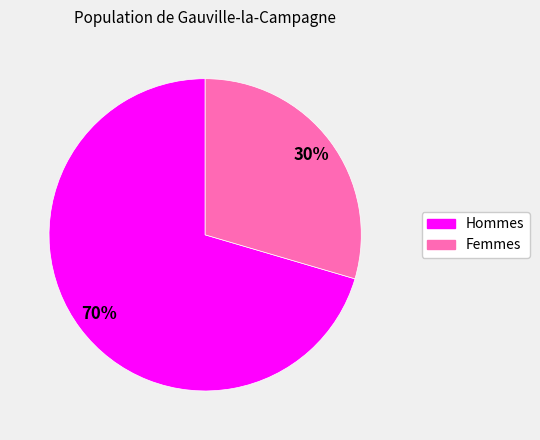

Does any single category account for the majority?

Yes